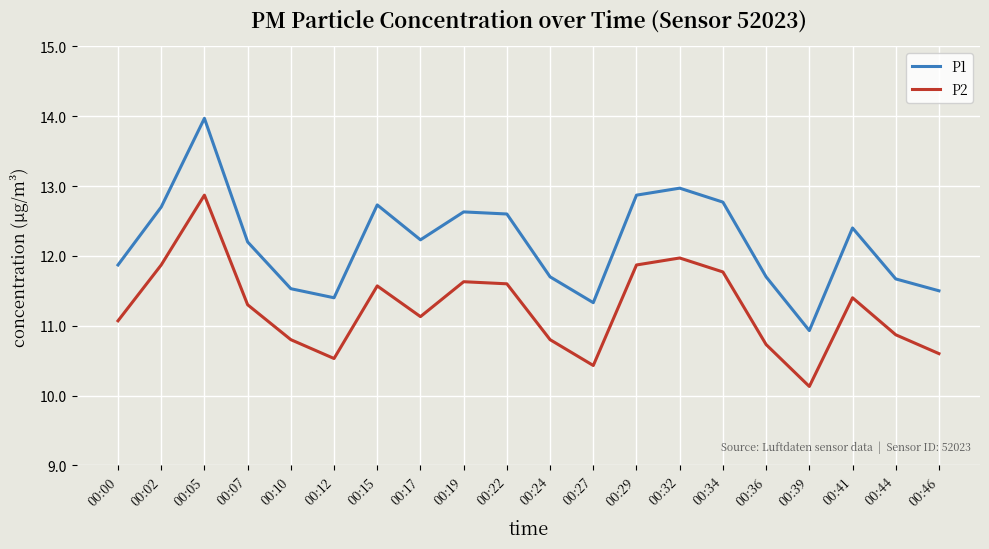

Where does the P2 series first go above 11?

00:00